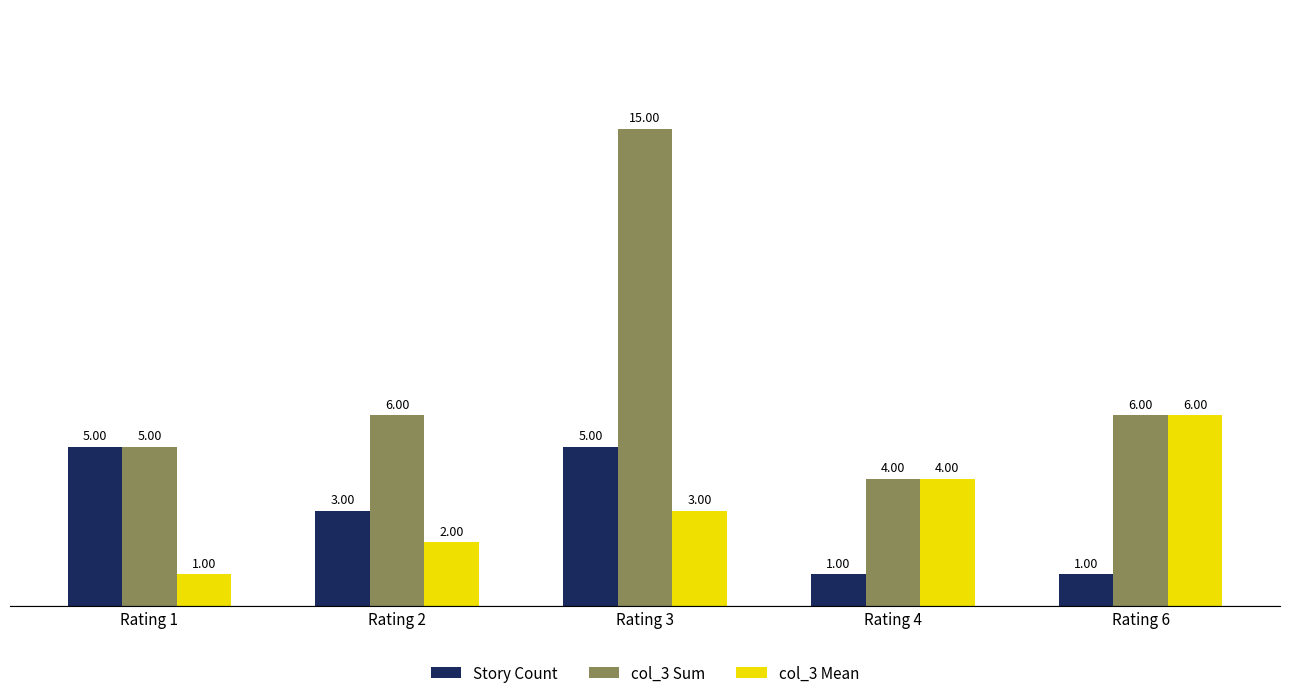

At how many categories does at least one series exceed 9?

1